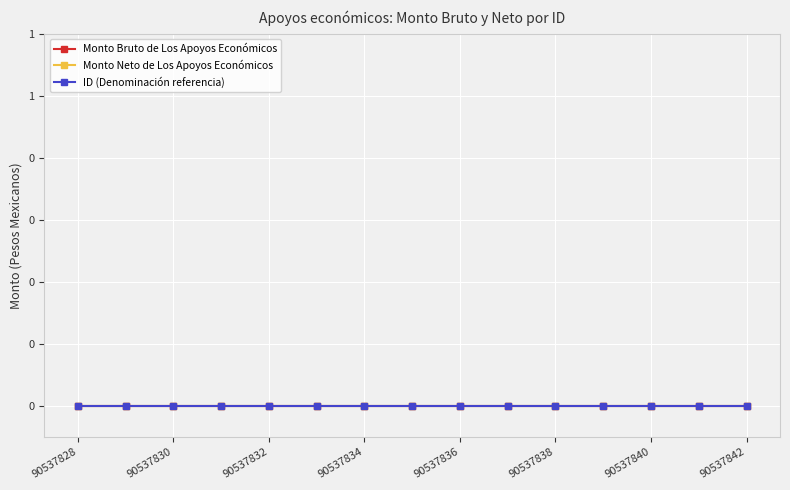

How many lines are shown in the chart?

3